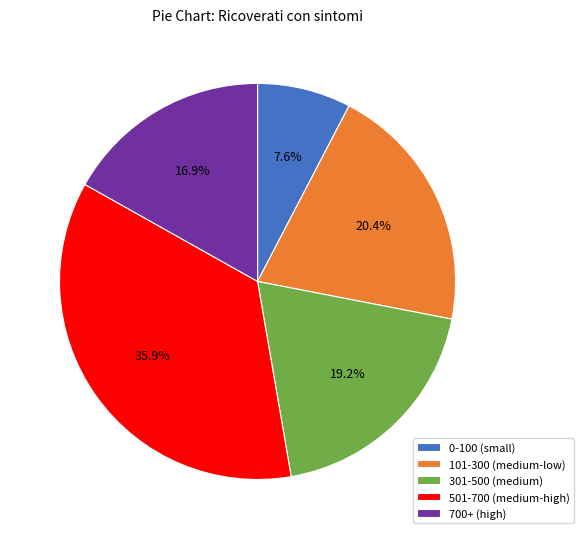

Rank the categories by value from highest to lowest.

501-700 (medium-high), 101-300 (medium-low), 301-500 (medium), 700+ (high), 0-100 (small)